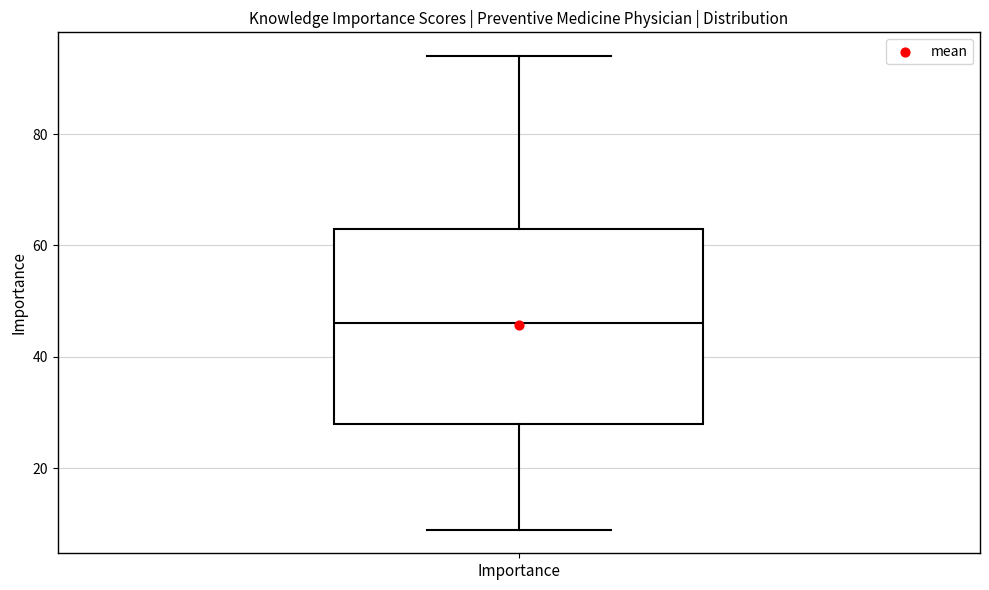

Read this box plot against the y-axis: the position of the median line, the range covered by the box, and the ends of both whiskers. The values are not printed on the chart, so give them approximately, as read against the axis.

median 46, box 28 to 64, whiskers 10 to 94